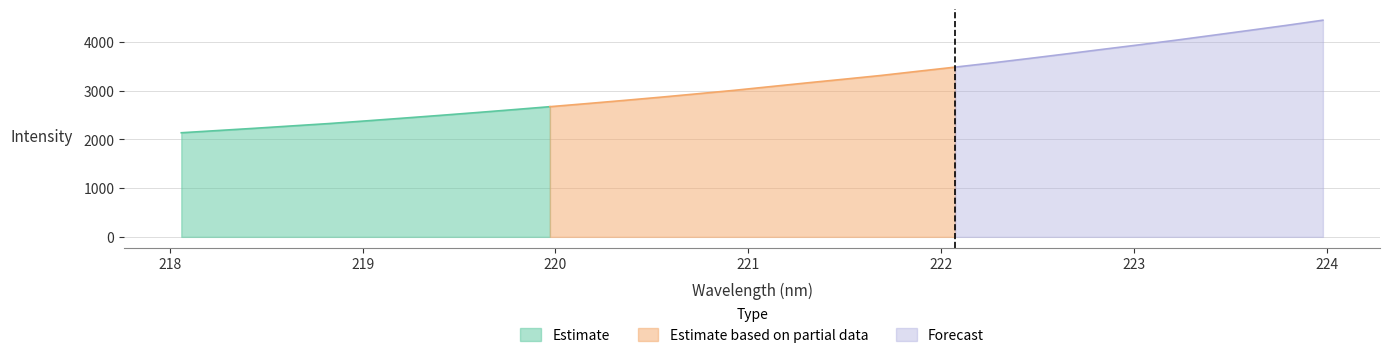

Reading right to left, transcribe all the data shown in this chart.

223.9802=4446.1	223.7895=4338.7	223.5987=4236.6	223.408=4135.6	223.2172=4035.1	223.0264=3939.9	222.8355=3846.5	222.6447=3751.8	222.4538=3658.9	222.263=3568.4	222.0721=3482.4	221.8812=3398.1	221.6902=3312.5	221.4993=3236.0	221.3083=3161.0	221.1174=3083.8	220.9264=3006.3	220.7354=2935.3	220.5444=2865.3	220.3533=2798.8	220.1623=2734.1	219.9712=2671.0	219.7801=2609.6	219.589=2549.7	219.3979=2491.5	219.2067=2434.9	219.0156=2379.2	218.8244=2324.5	218.6332=2276.5	218.442=2228.1	218.2508=2182.1	218.0596=2136.1